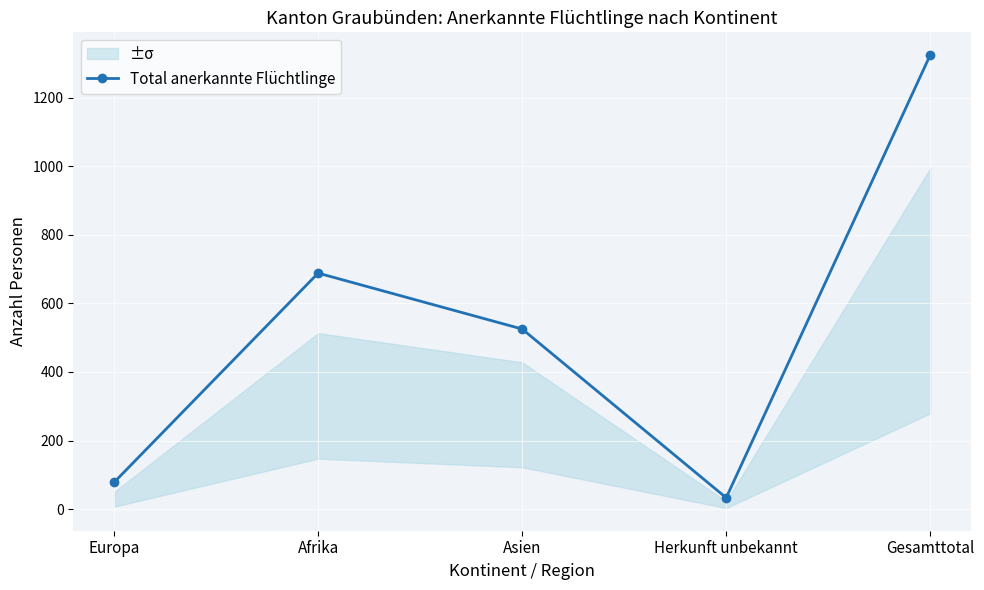

Reading left to right, list all the values displayed in this chart.

Europa=78	Afrika=688	Asien=525	Herkunft unbekannt=33	Gesamttotal=1324